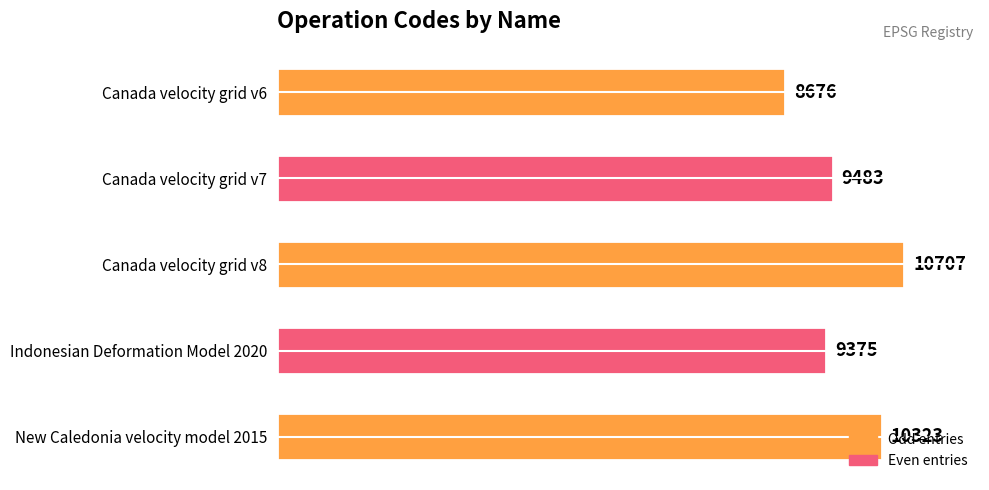

What is the label of the 2nd bar from the top?

Canada velocity grid v7